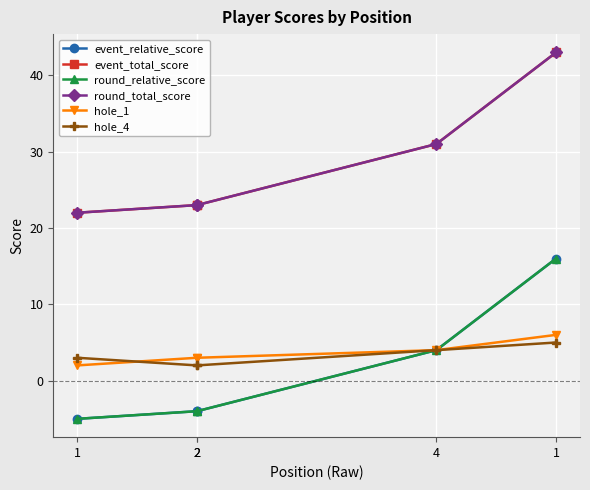

Where is hole_4 nearest to the value 3?

1